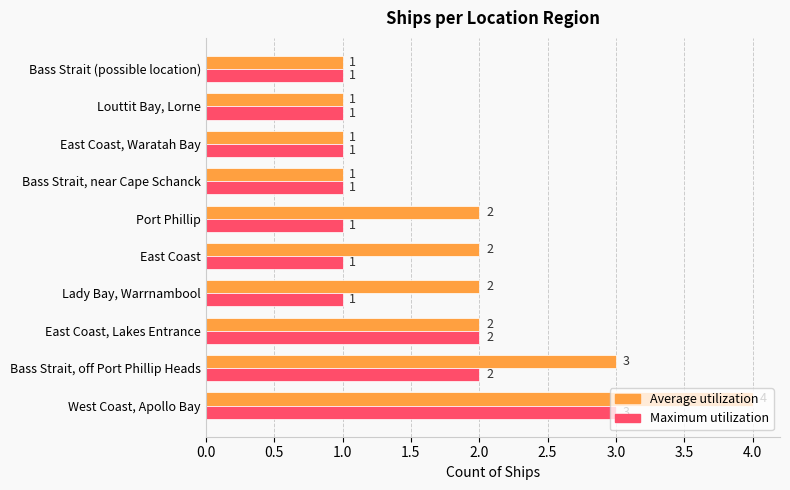

Rank the series by their maximum value, from lowest to highest.

Maximum utilization, Average utilization